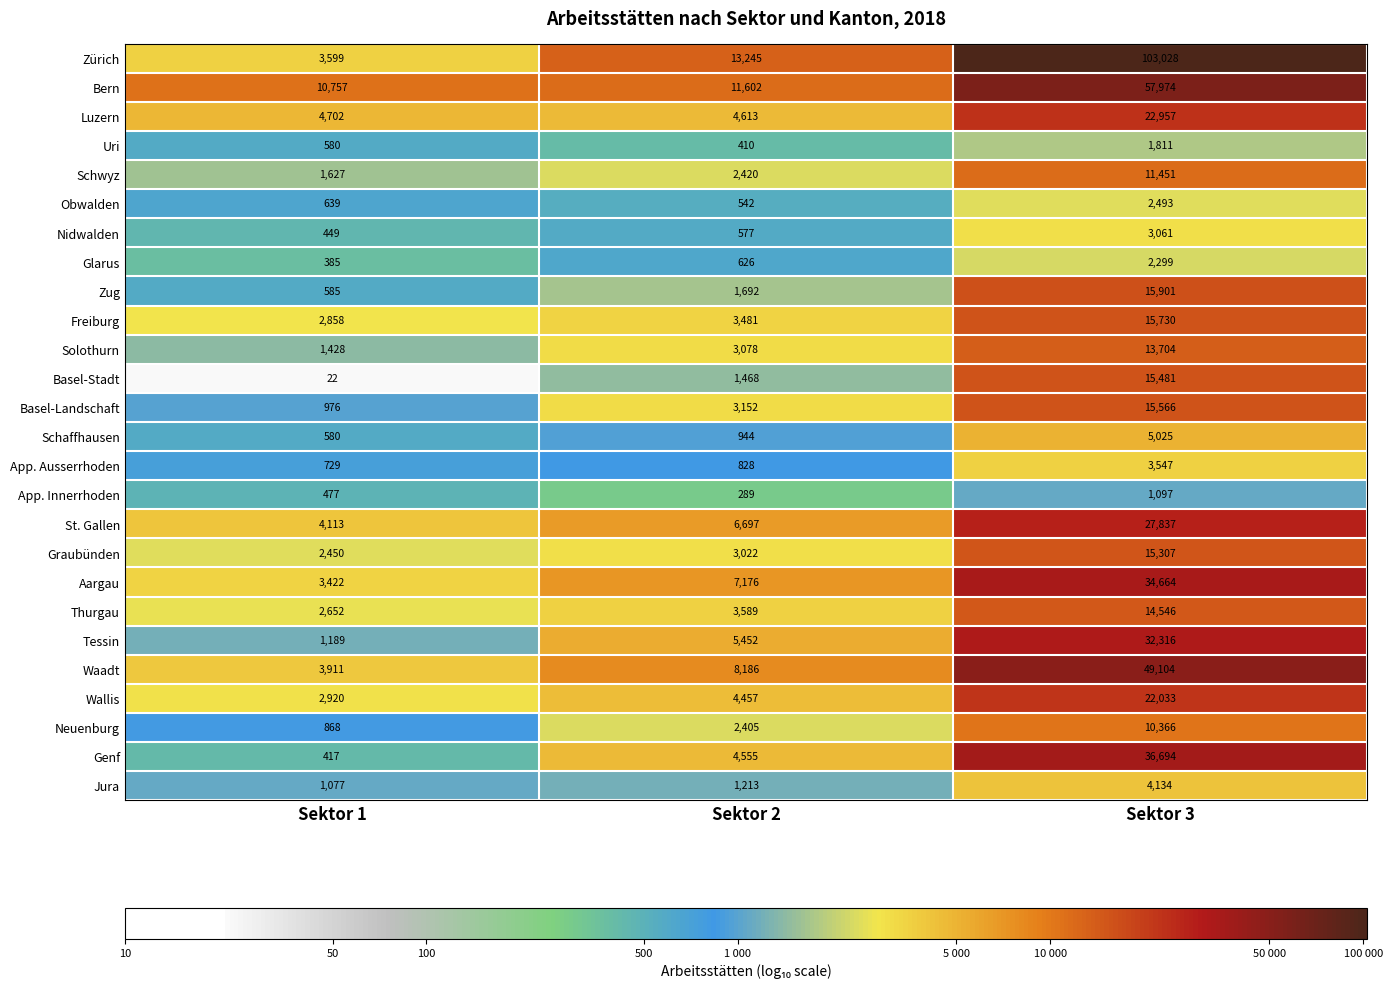

What is the spread (max minus min) of values at Sektor 3?

101931